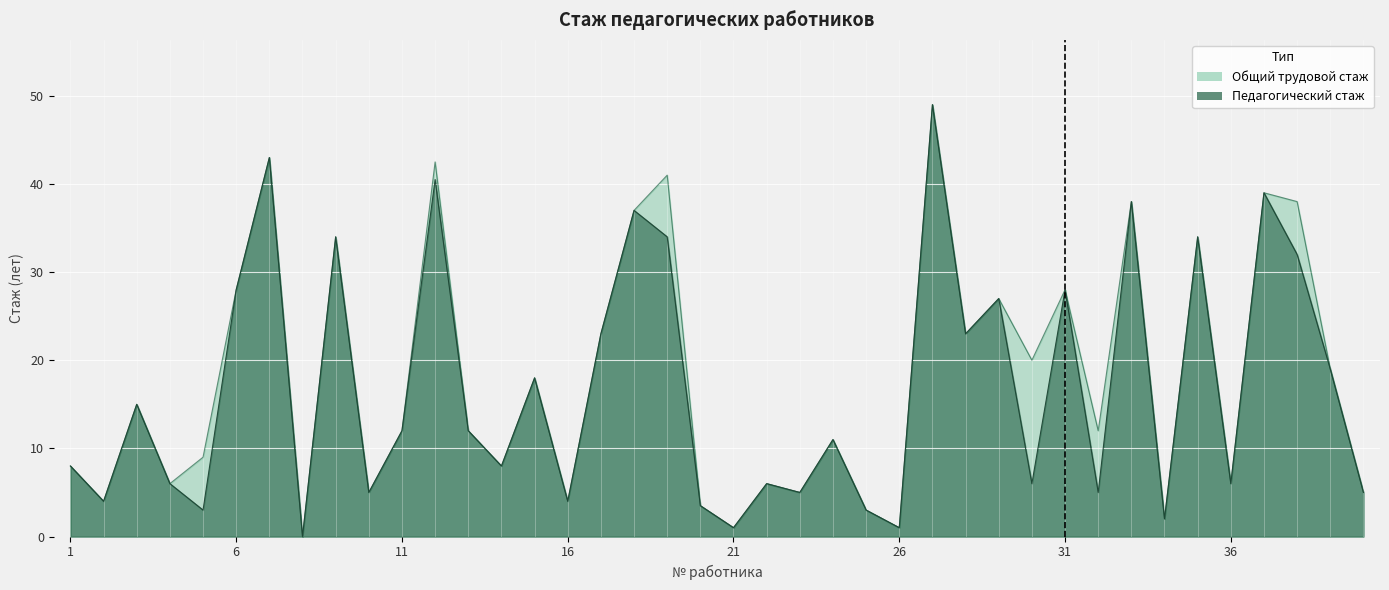

Reading left to right, list all the values displayed in this chart.

Педагогический стаж: 1=8.0	2=4.0	3=15.0	4=6.0	5=3.0	6=28.0	7=43.0	8=0.0	9=34.0	10=5.0	11=12.0	12=40.5	13=12.0	14=8.0	15=18.0	16=4.0	17=23.0	18=37.0	19=34.0	20=3.5	21=1.0	22=6.0	23=5.0	24=11.0	25=3.0	26=1.0	27=49.0	28=23.0	29=27.0	30=6.0	31=28.0	32=5.0	33=38.0	34=2.0	35=34.0	36=6.0	37=39.0	38=32.0	39=19.0	40=5.0
Общий трудовой стаж: 1=8.0	2=4.0	3=15.0	4=6.0	5=9.0	6=28.0	7=43.0	8=0.0	9=34.0	10=5.0	11=12.0	12=42.5	13=12.0	14=8.0	15=18.0	16=4.0	17=23.0	18=37.0	19=41.0	20=3.5	21=1.0	22=6.0	23=5.0	24=11.0	25=3.0	26=1.0	27=49.0	28=23.0	29=27.0	30=20.0	31=28.0	32=12.0	33=38.0	34=2.0	35=34.0	36=6.0	37=39.0	38=38.0	39=19.0	40=5.0